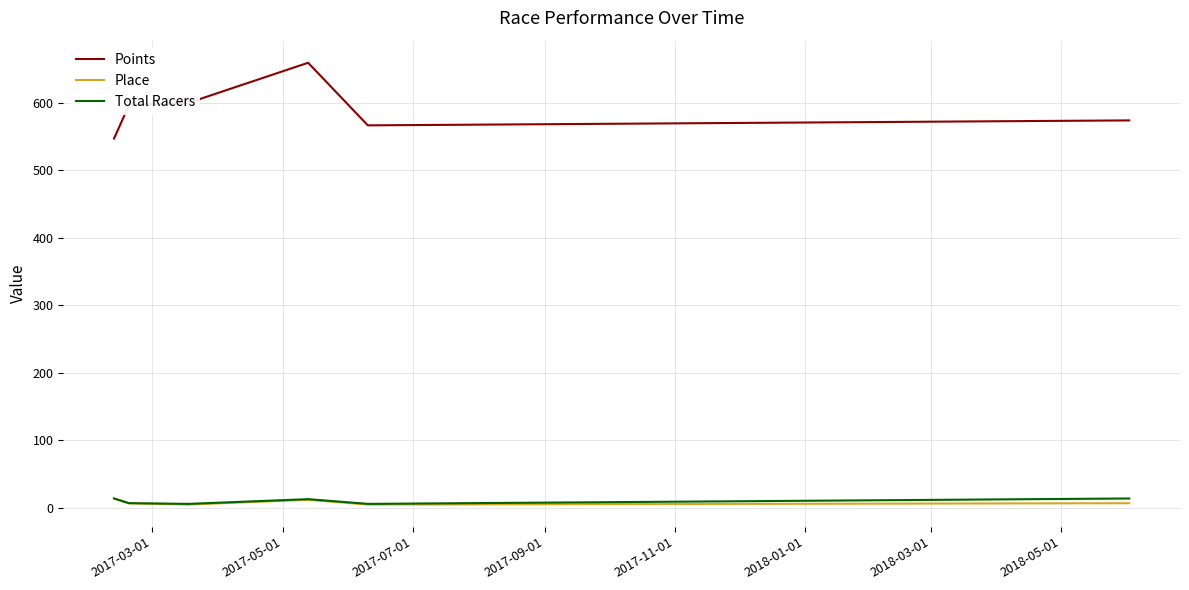

Does the chart have visible grid lines?

Yes